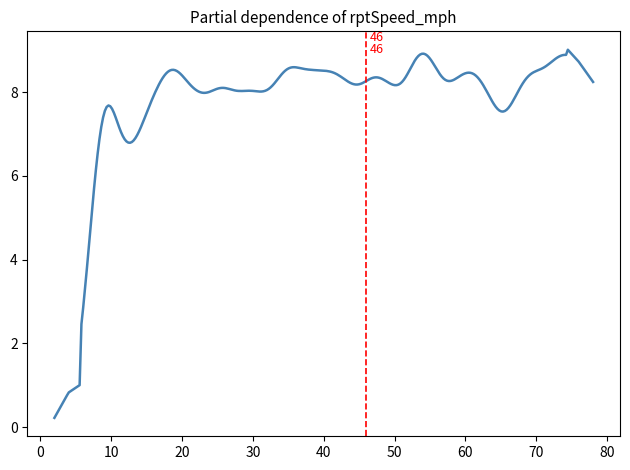

What is the maximum value shown in the chart?

9.0